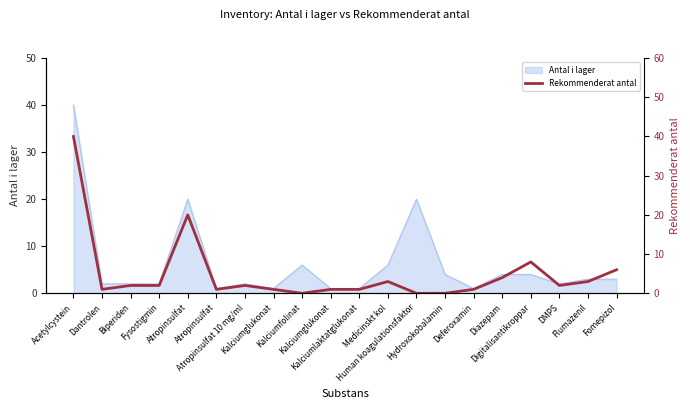

What is the change in value from Atropinsulfat to Atropinsulfat?

-19